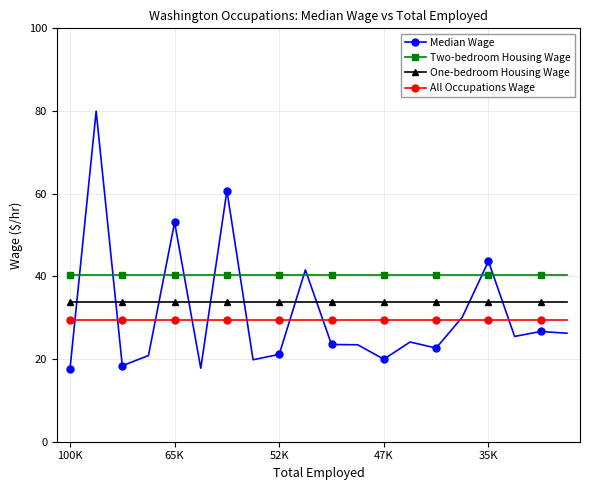

What is the value of the All Occupations Wage point at the 10th from the left?

29.5